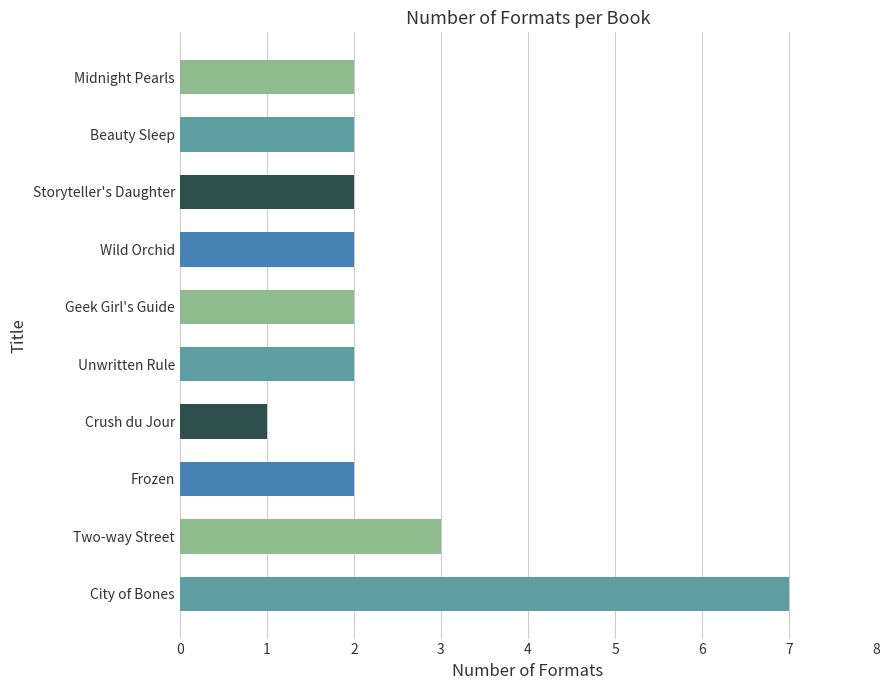

What is the change in value from City of Bones to Two-way Street?

-4